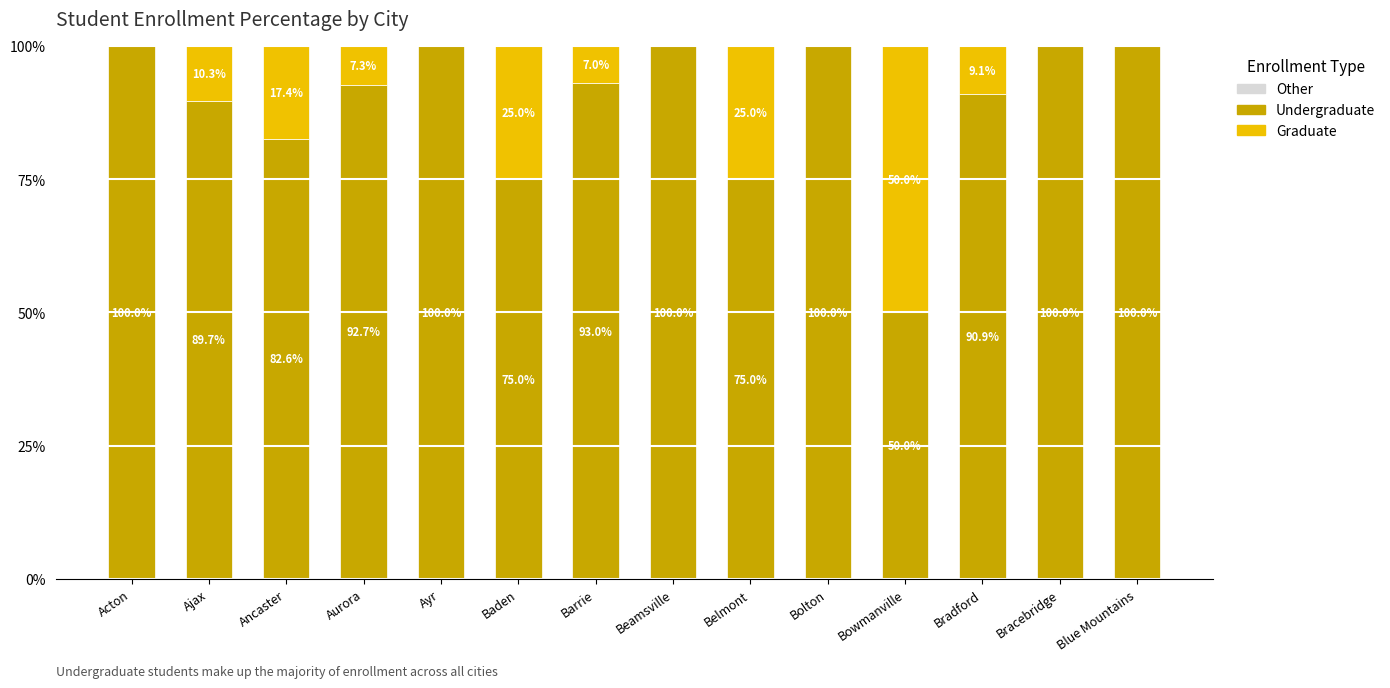

What is the total value across all series at Ancaster?

100.0